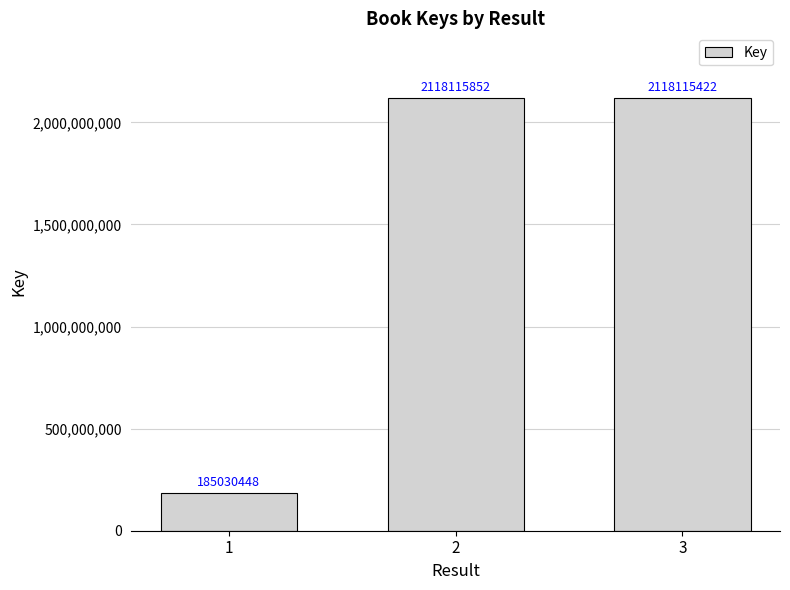

True or false: the data shows 2848997833 at 2.

False